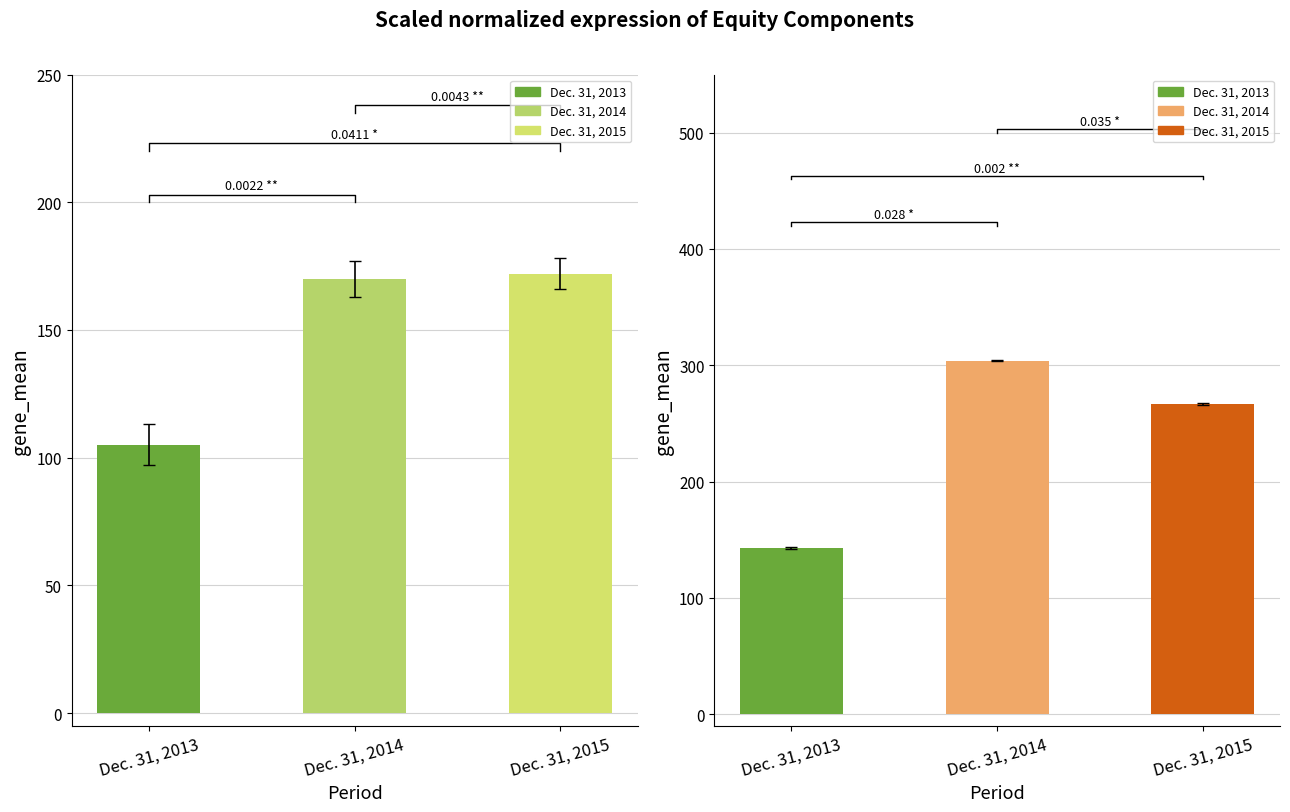

What is the value of the Total equity (×100 $ thousands) bar at the 3rd from the left?

266.7